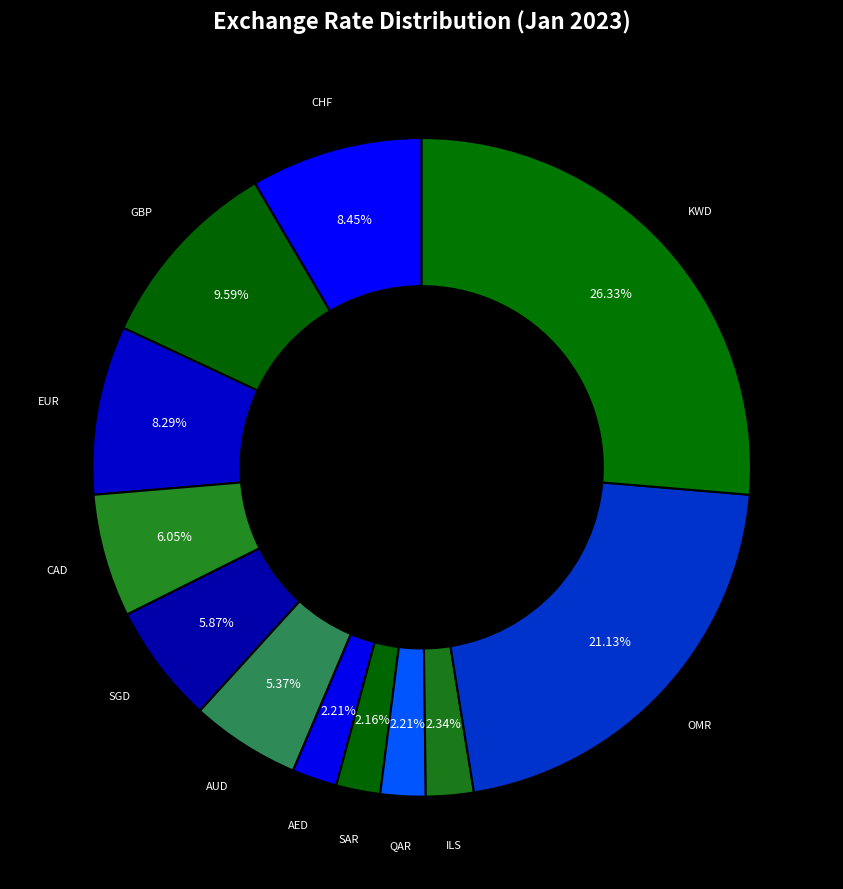

What percentage do KWD and EUR together represent?

34.6%